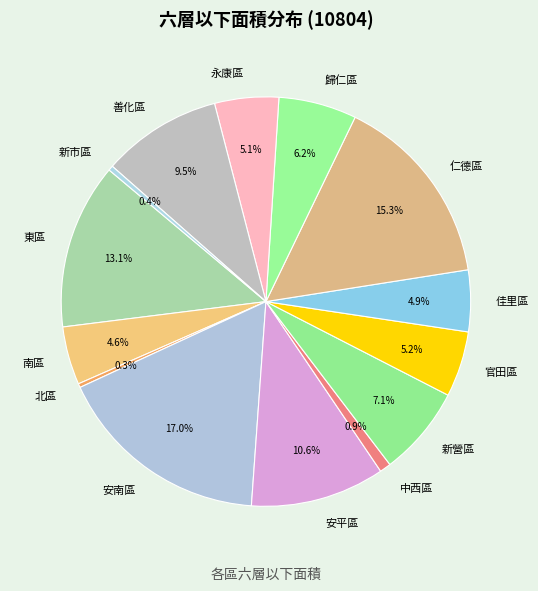

To the nearest percent, what is the average slice percentage?

7%